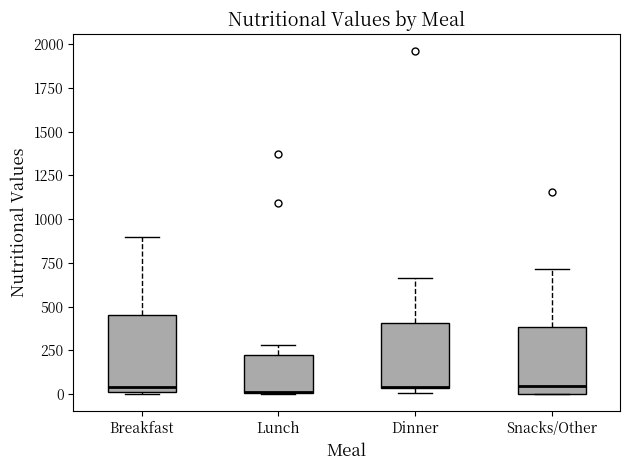

Comparing the boxes themselves (not the whiskers), which one is the tallest?

Breakfast